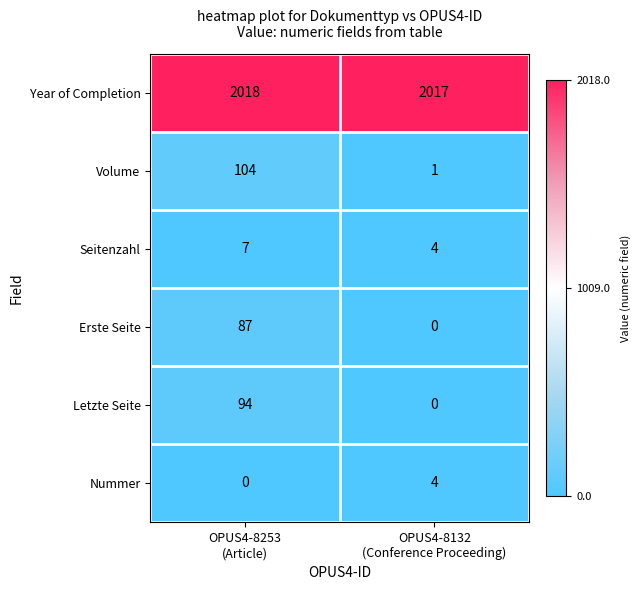

At how many categories does at least one series exceed 545?

2